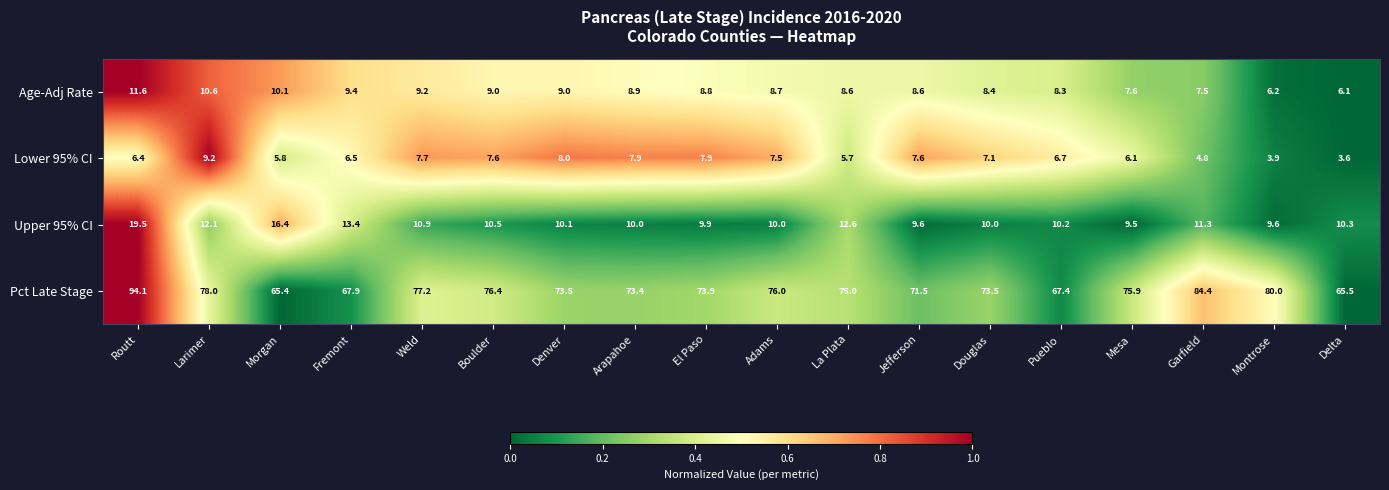

How many data points in Lower 95% CI are less than 7?

9